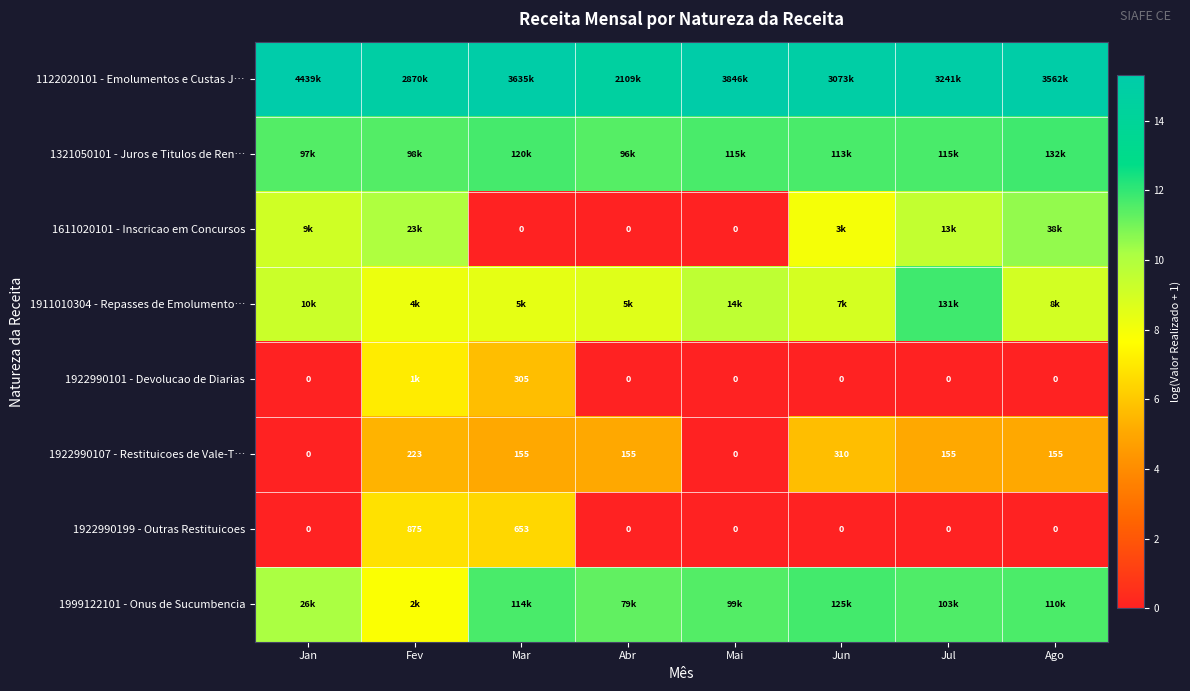

What is the total value across all series at Ago?

63.1